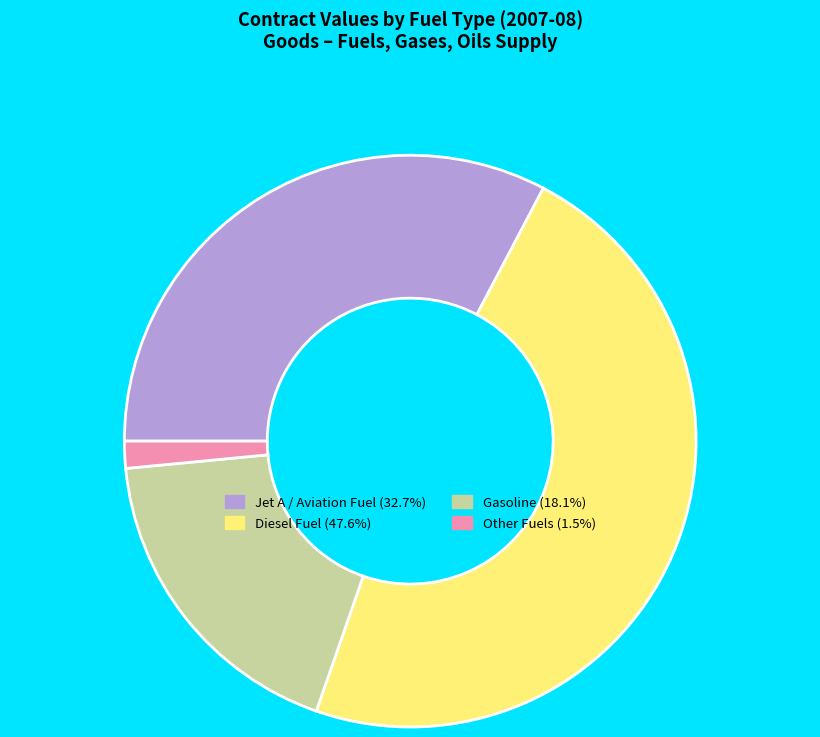

Does any single category account for the majority?

No